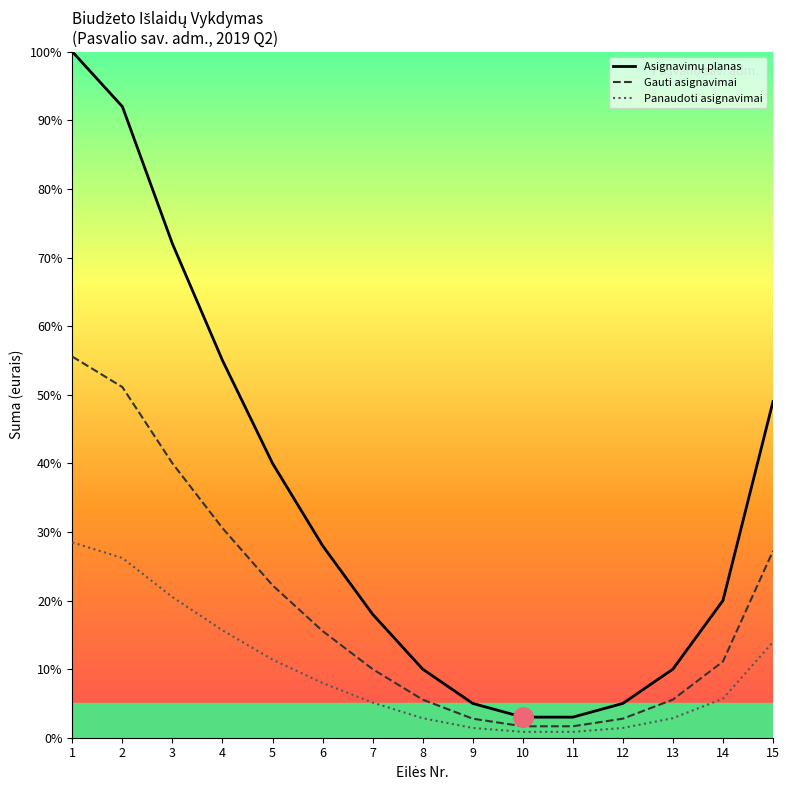

What is the spread (max minus min) of values at 1?

71.5